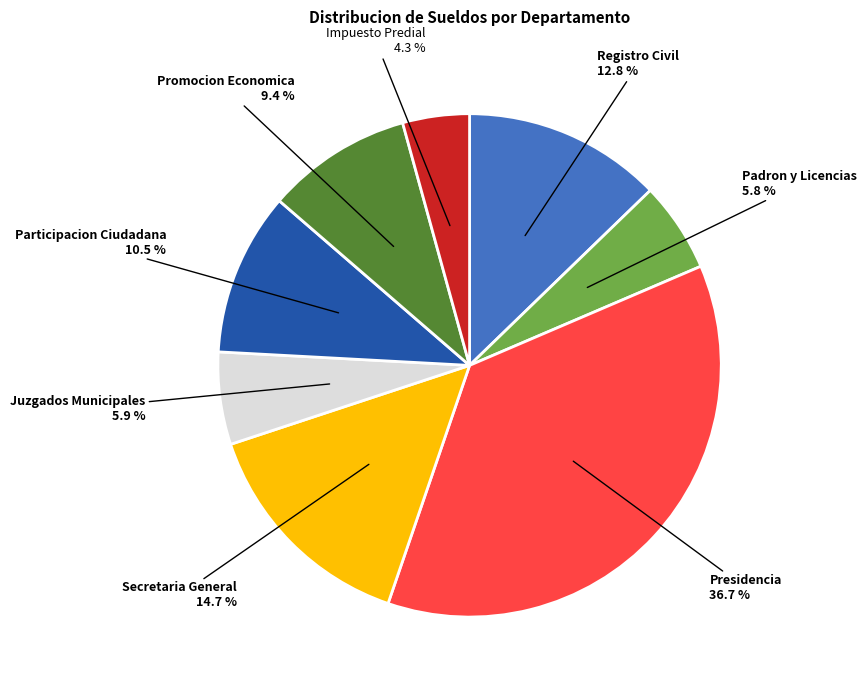

How many segments does this pie chart have?

8